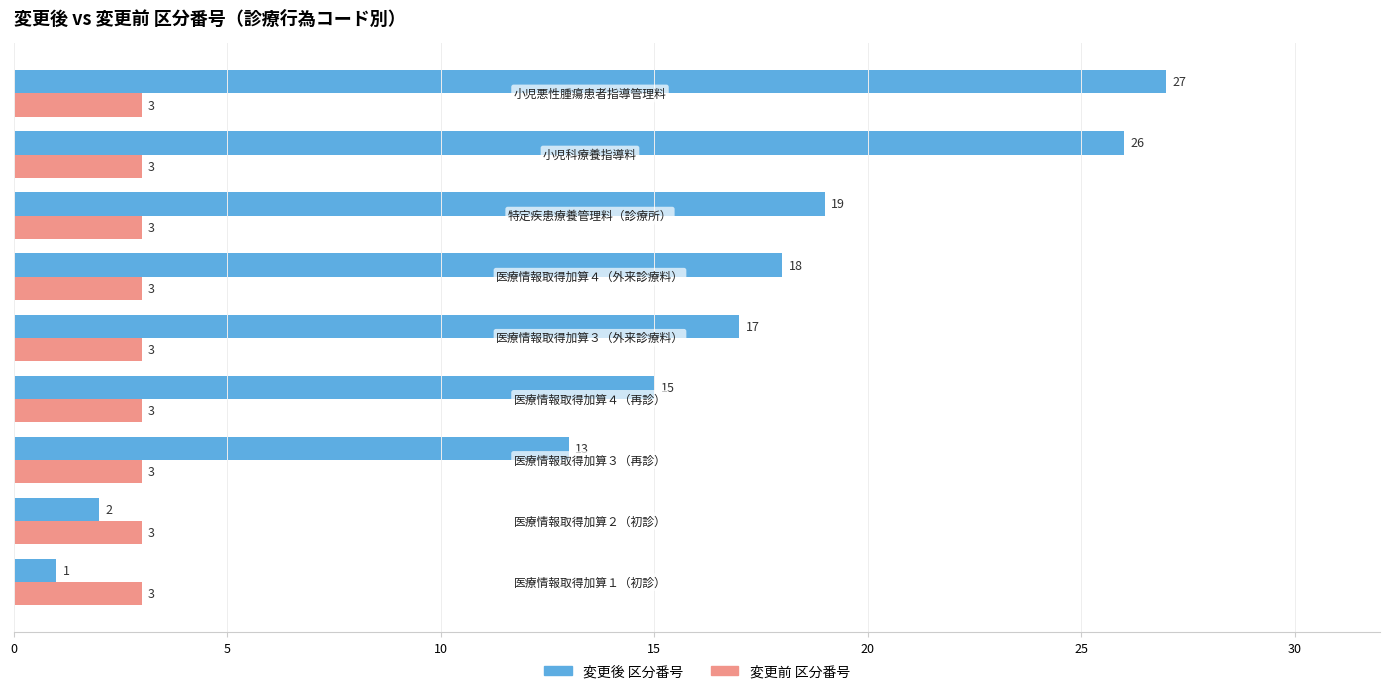

List the series in order of their overall mean, highest first.

変更後 区分番号, 変更前 区分番号